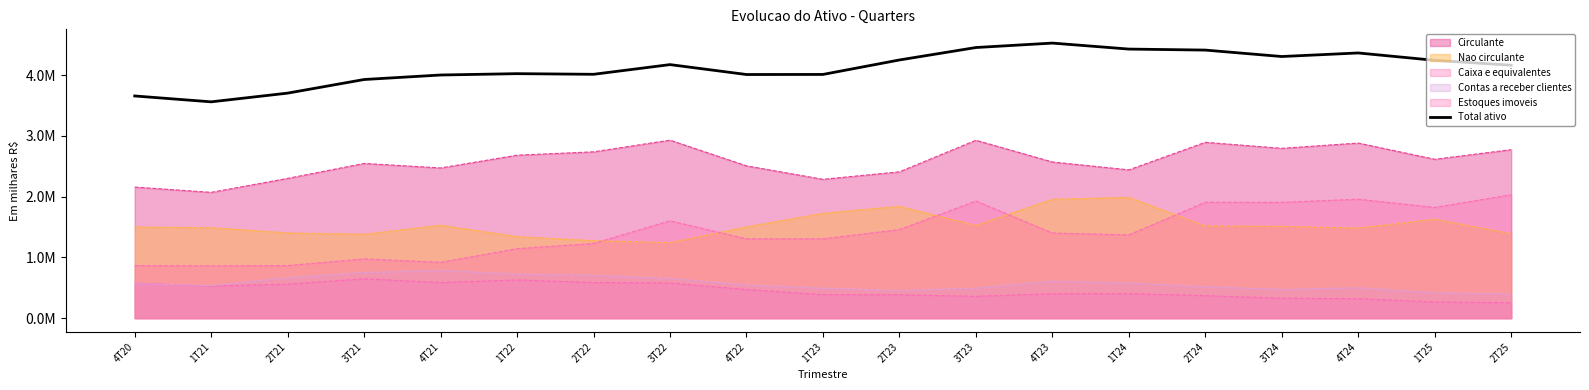

Where does the data first go above 4161407?

3T22